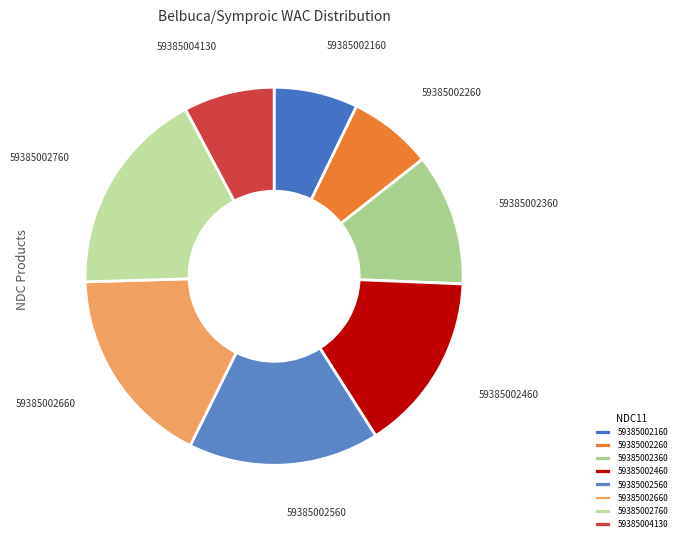

What is the largest slice in the pie chart?

59385002760